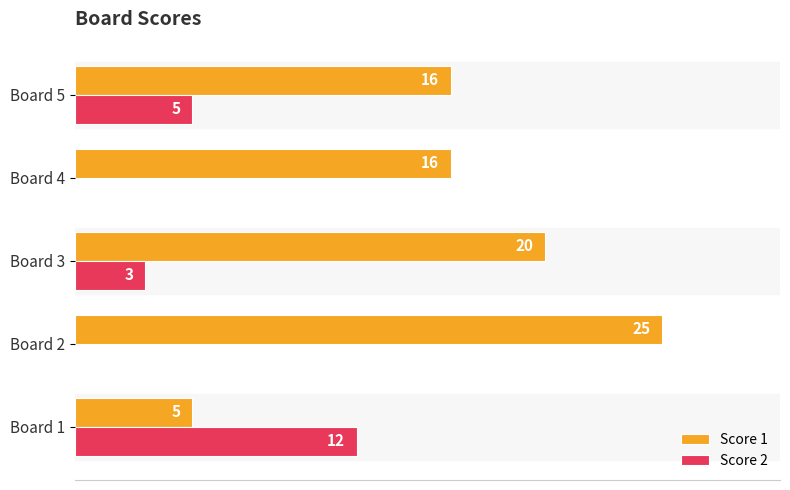

At which category does the chart reach its peak across all series?

Board 2